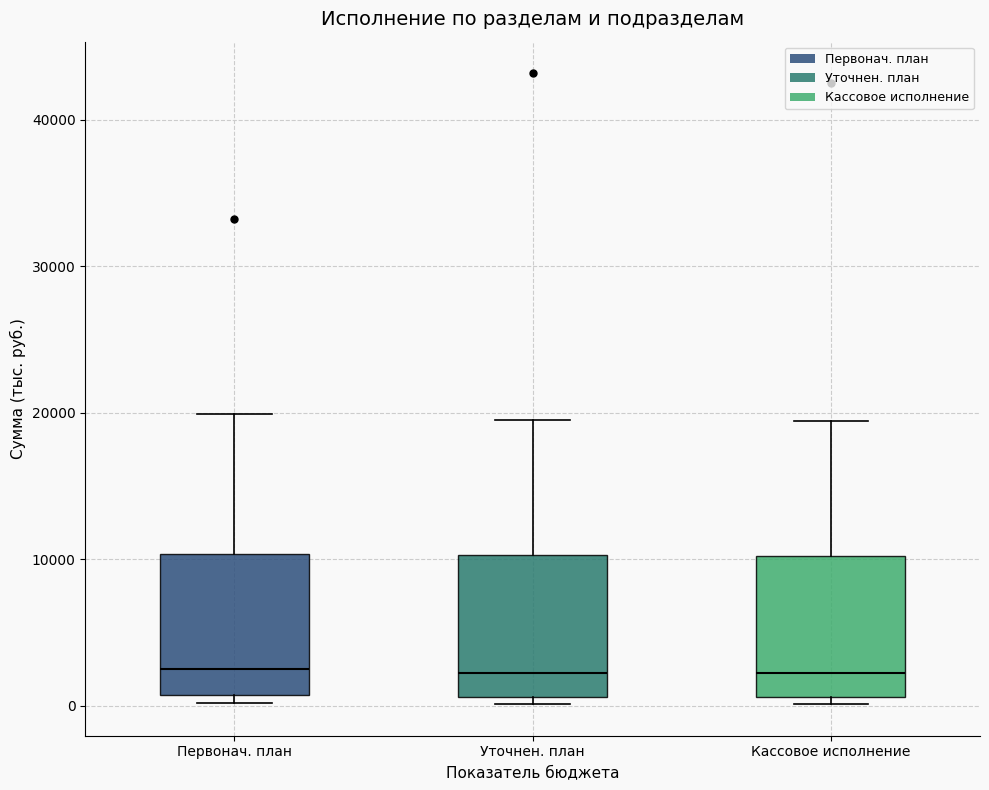

Reading left to right, read every box against the y-axis: the position of its median line, the range the box covers, and the ends of its whiskers. The values are not printed on the chart, so give them approximately, as read against the axis.

Первонач. план: median 3000, box 1000 to 10000, whiskers 0 to 20000
Уточнен. план: median 2000, box 1000 to 10000, whiskers 0 to 20000
Кассовое исполнение: median 2000, box 1000 to 10000, whiskers 0 to 19000